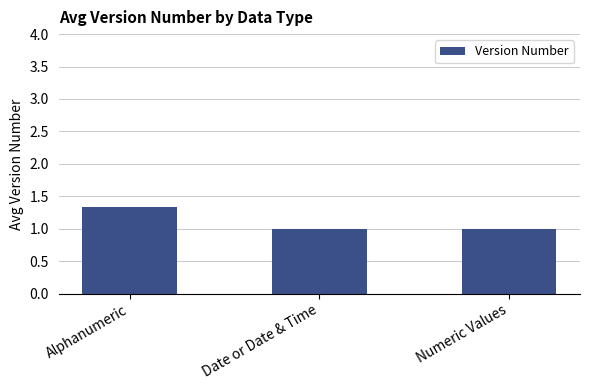

The value at Alphanumeric is 0.5. True or false?

False